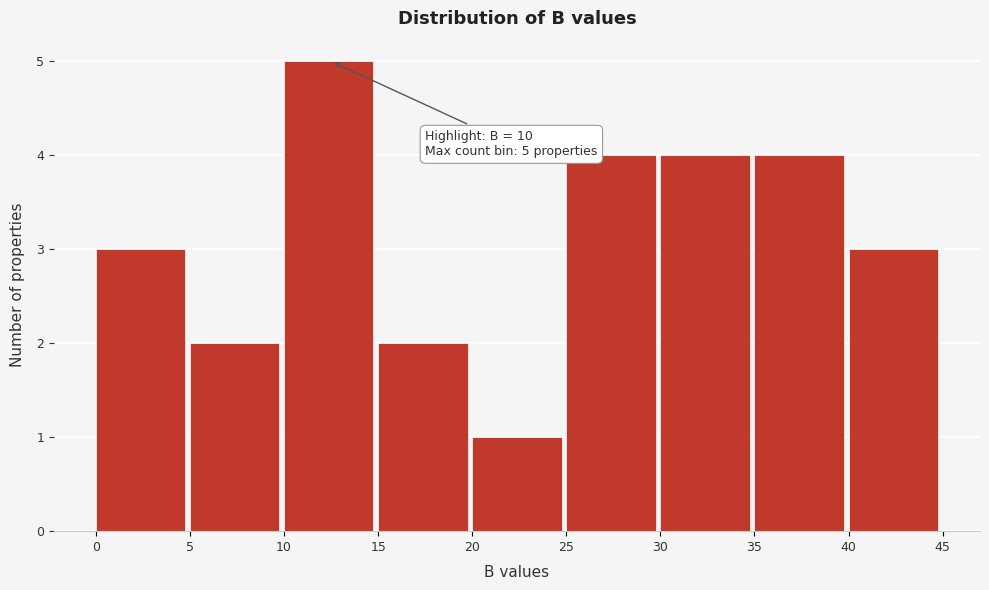

Which range on the x-axis has the tallest bar?

10 to 15